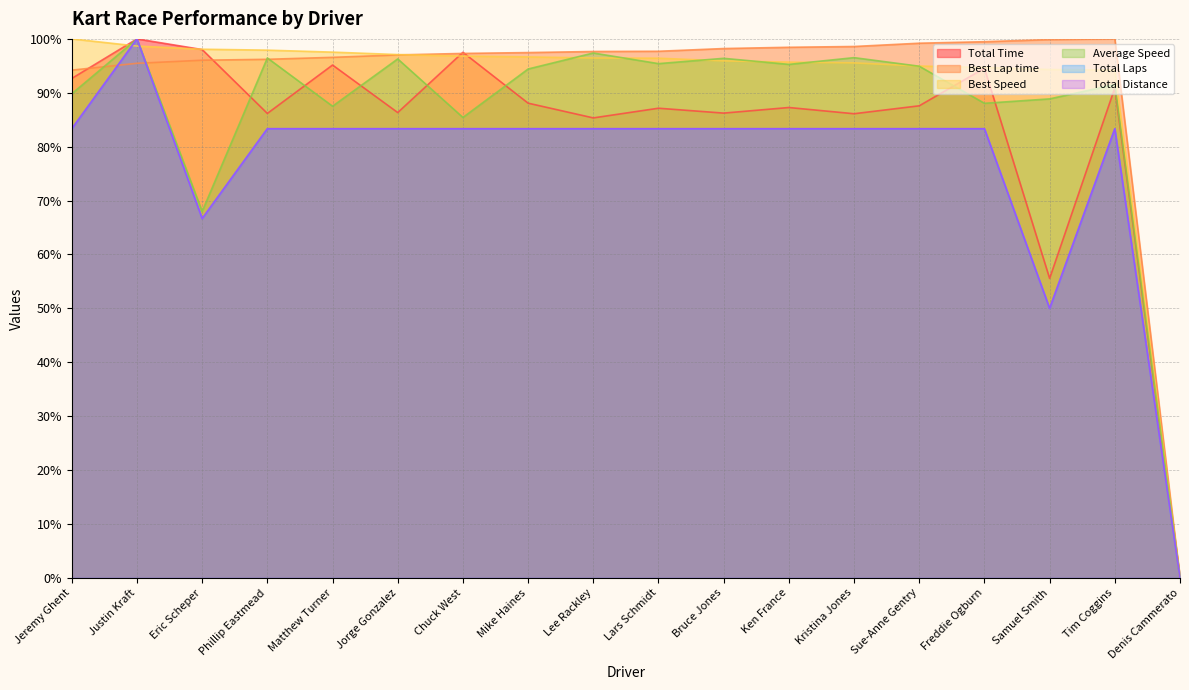

Where is Total Laps nearest to the value 50?

Samuel Smith